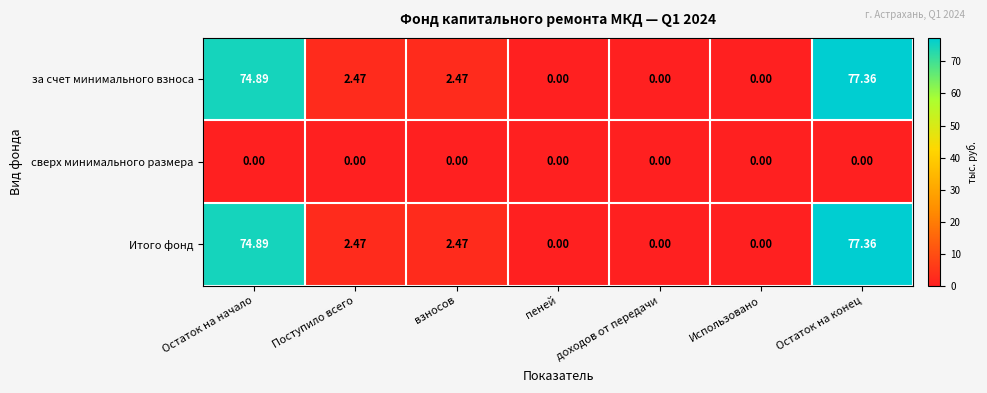

How many positive values does the за счет минимального взноса series have?

4